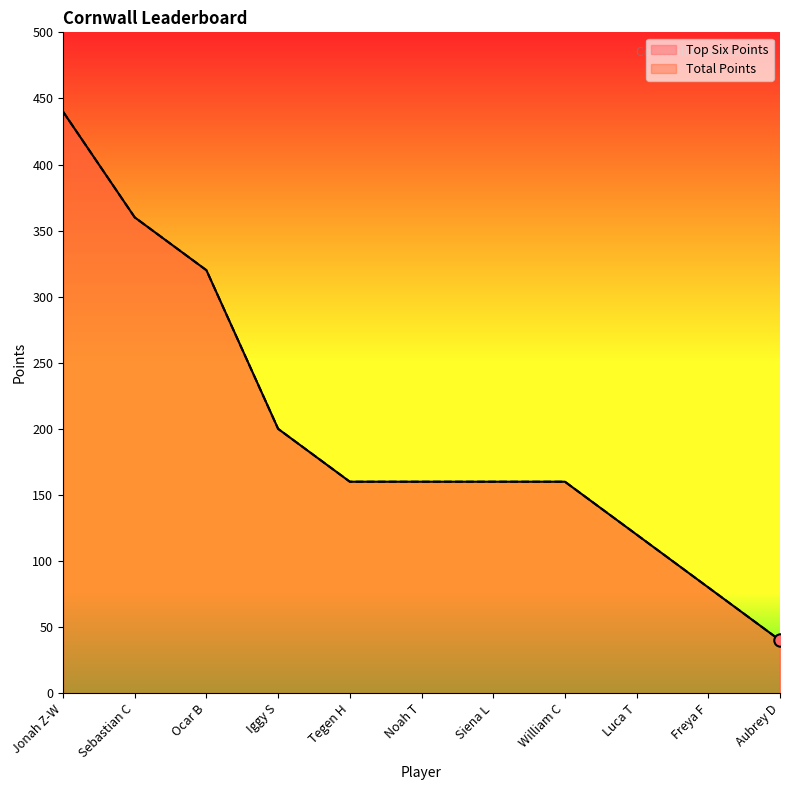

What is the total value across all series at Freya F?

160